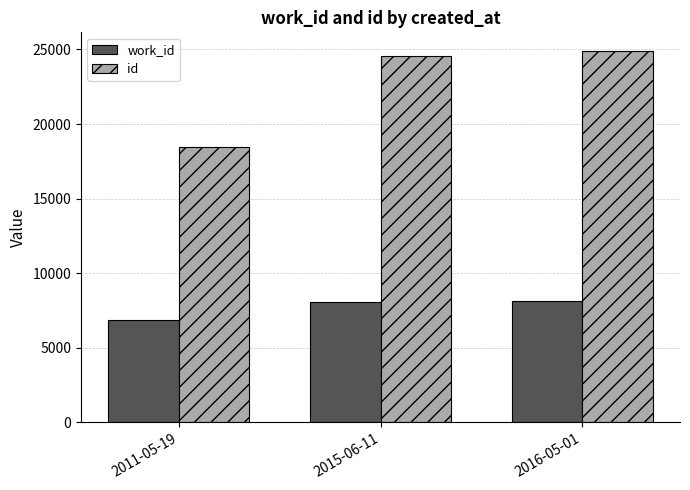

Rank the series by their average value, from highest to lowest.

id, work_id